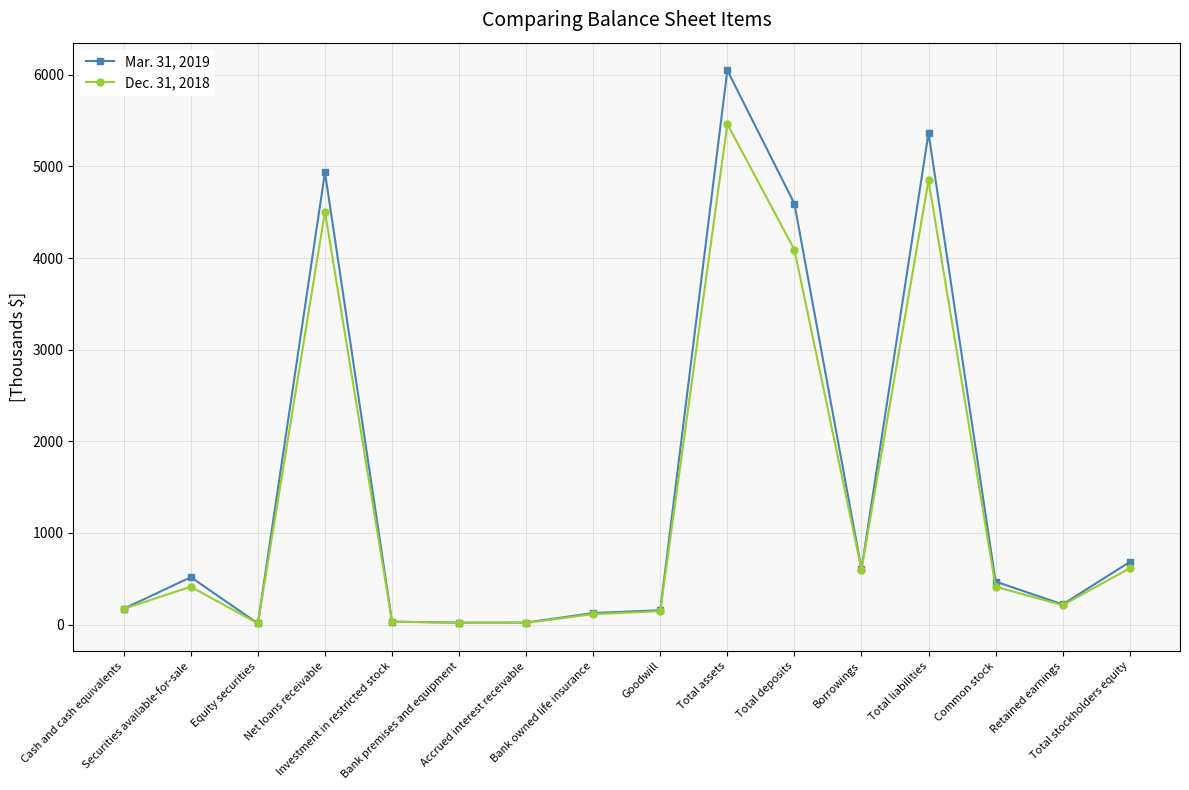

What is the label of the 12th point from the right?

Investment in restricted stock